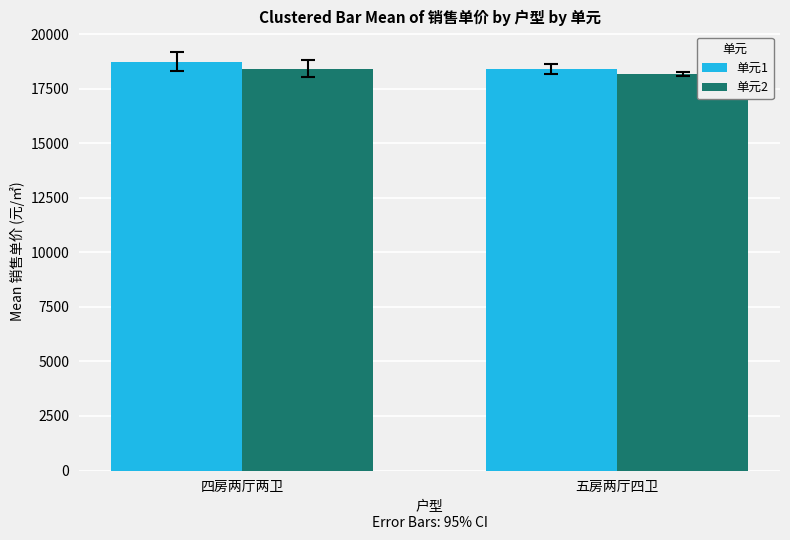

What is the smallest value displayed?

18176.7